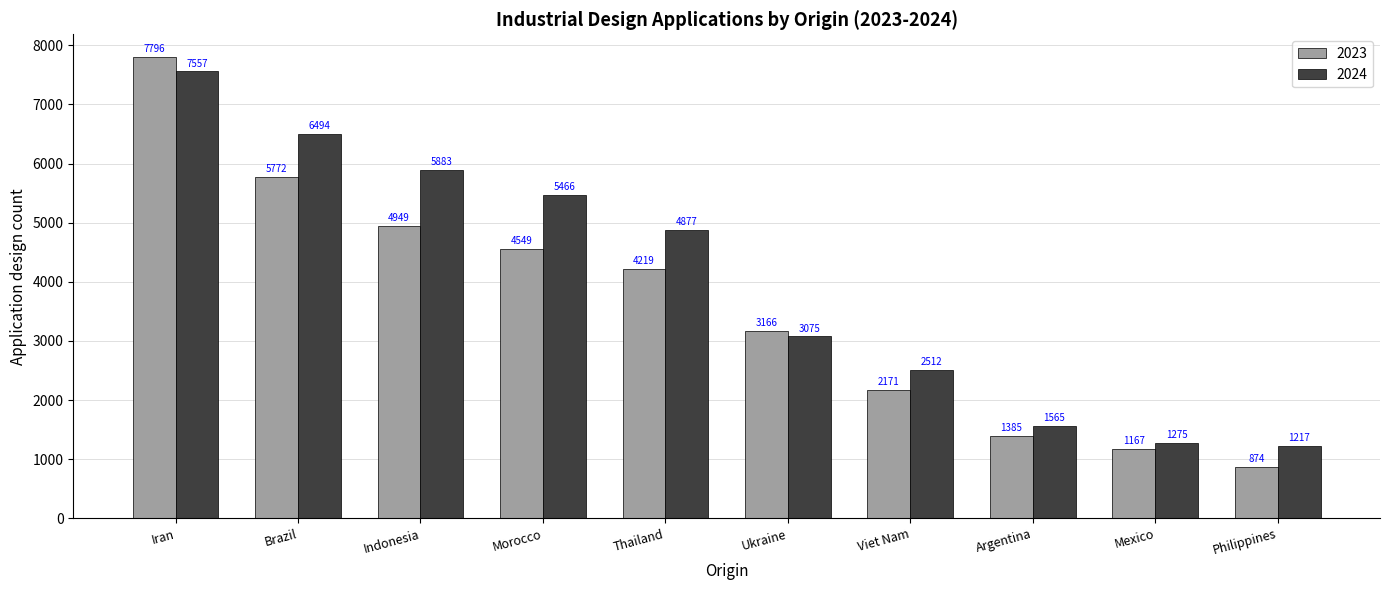

At which label does 2024 first exceed 4877?

Iran